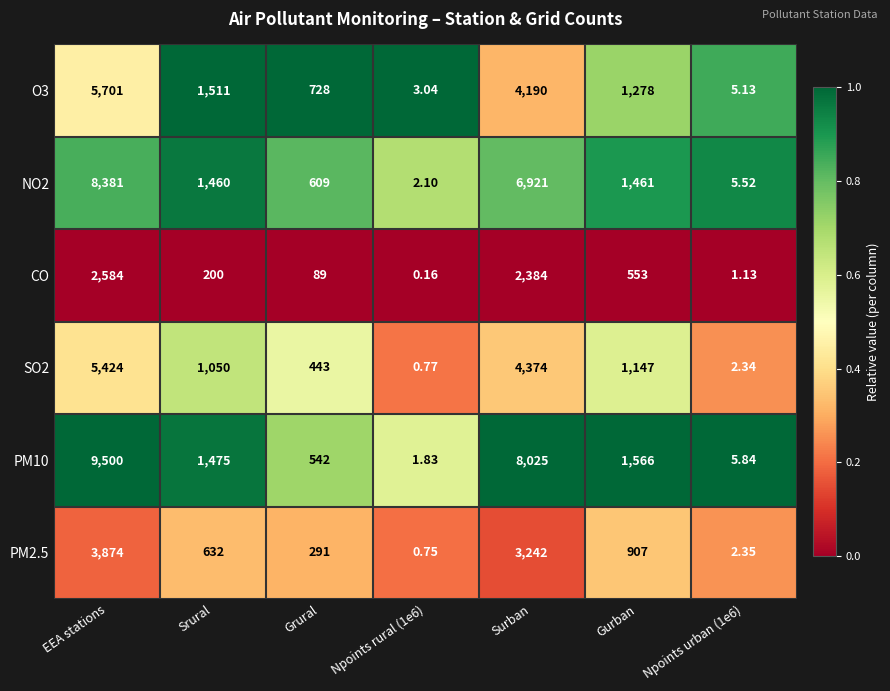

Where does the SO2 series first go above 1050?

EEA stations